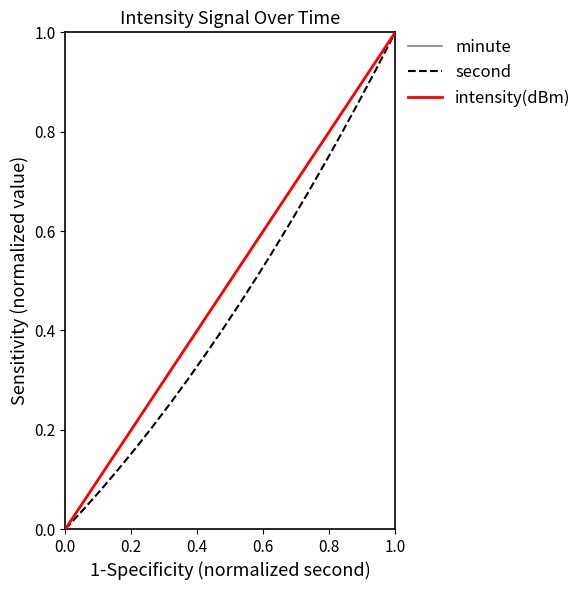

Is this an area chart (filled region under the line)?

No